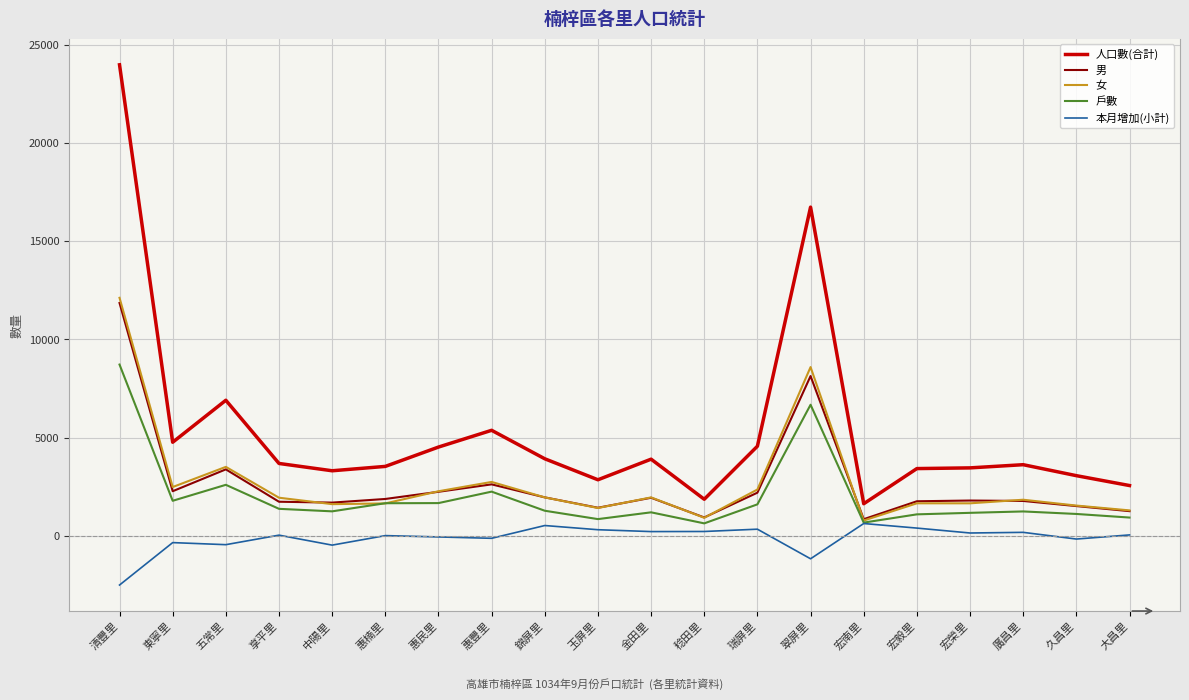

Which series has the widest spread of values?

人口數(合計)